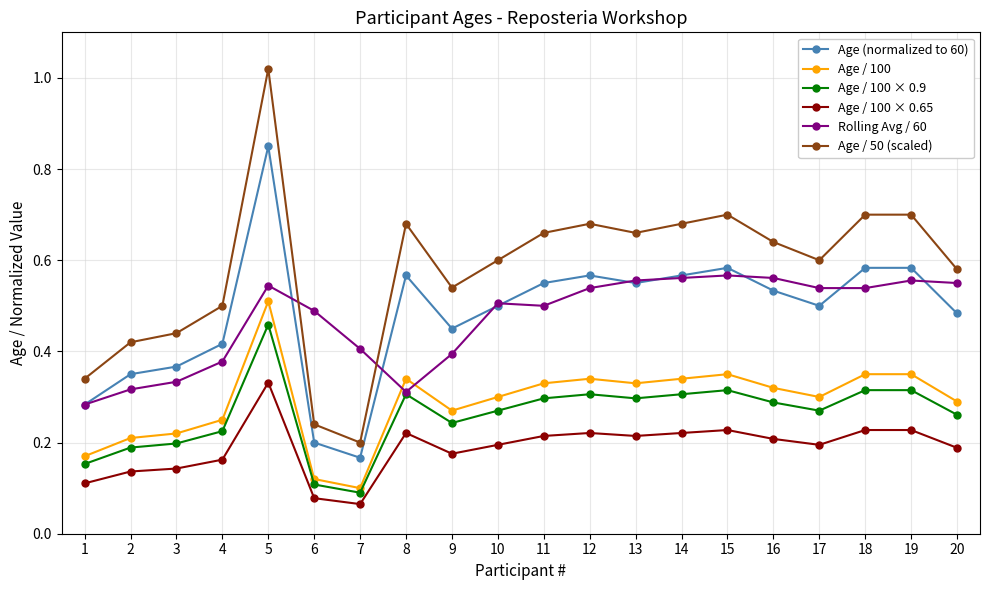

List the series in order of their peak value, highest first.

Age / 50 (scaled), Age (normalized to 60), Rolling Avg / 60, Age / 100, Age / 100 × 0.9, Age / 100 × 0.65